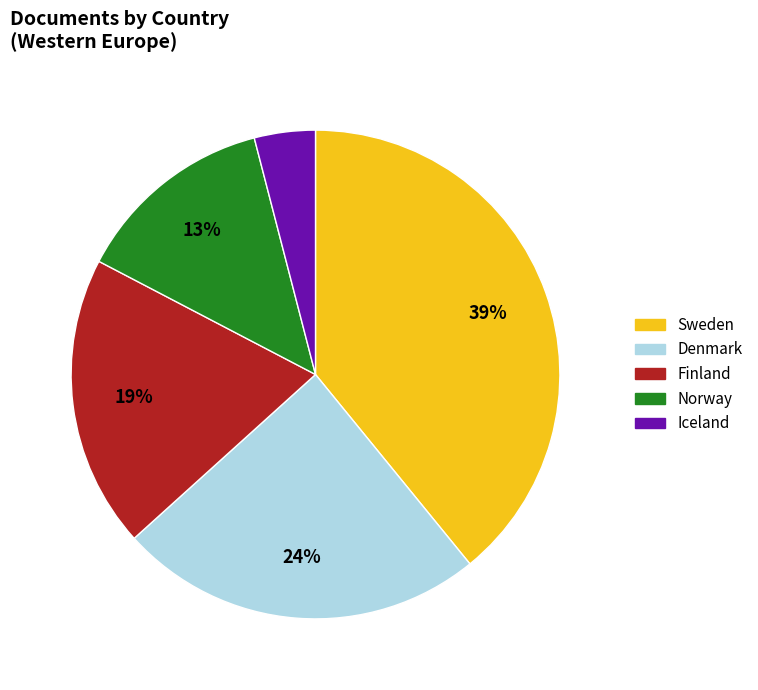

Approximately how many times larger is the value at Finland compared to Denmark?

0.8